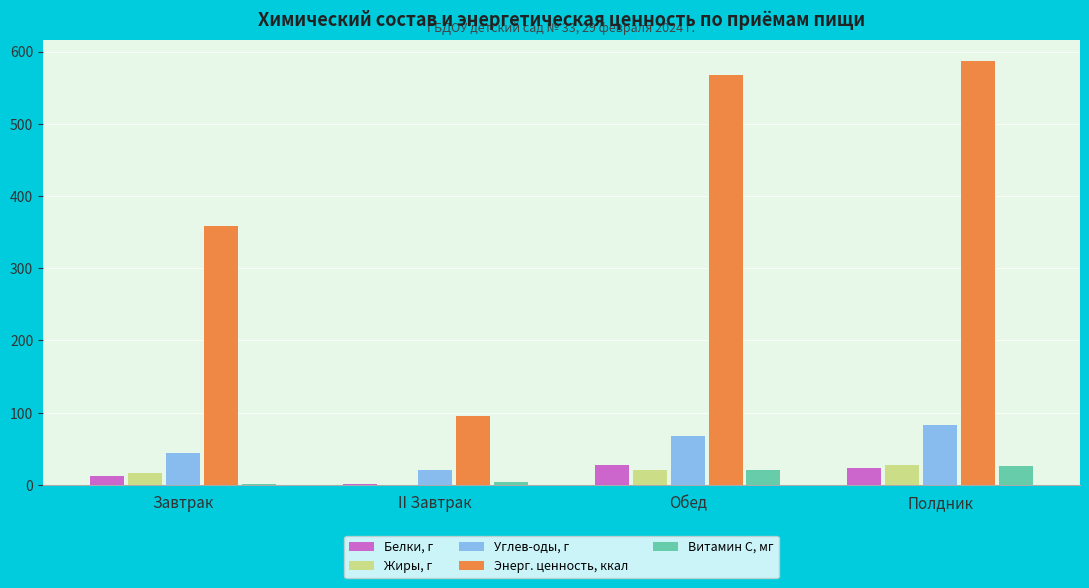

Reading right to left, extract all data points from this chart.

Белки, г: 23.2	28.1	1.5	12.8
Жиры, г: 27.5	20.8	0.5	16.3
Углев-оды, г: 83.3	68.5	21.0	44.3
Энерг. ценность, ккал: 587.3	567.9	96.0	358.9
Витамин С, мг: 26.3	20.3	4.0	1.0